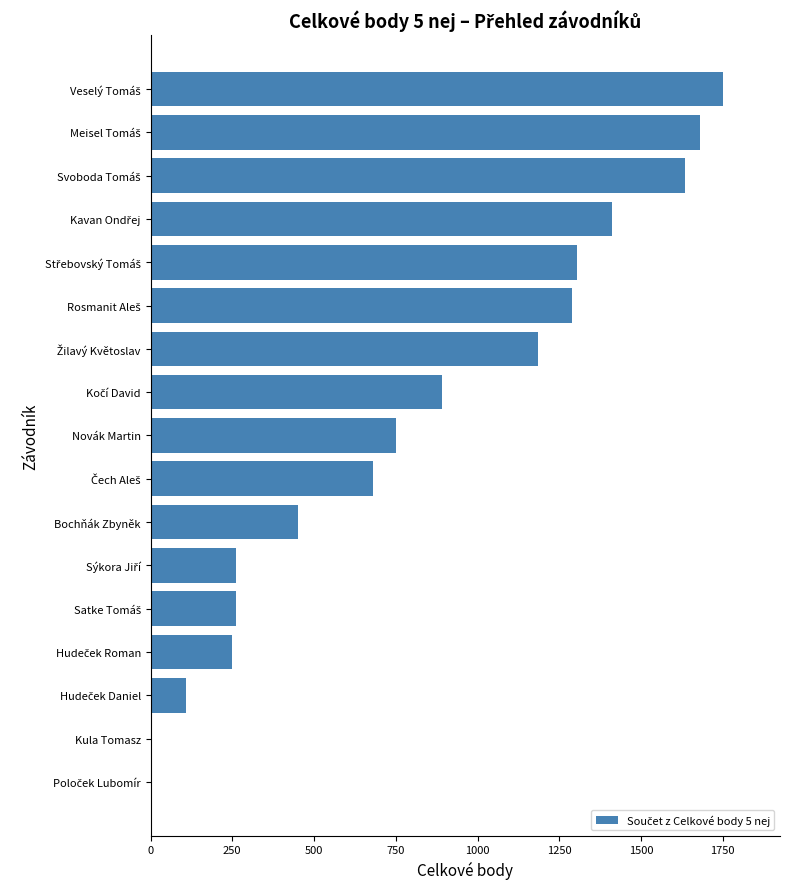

What is the greatest value displayed?

1750